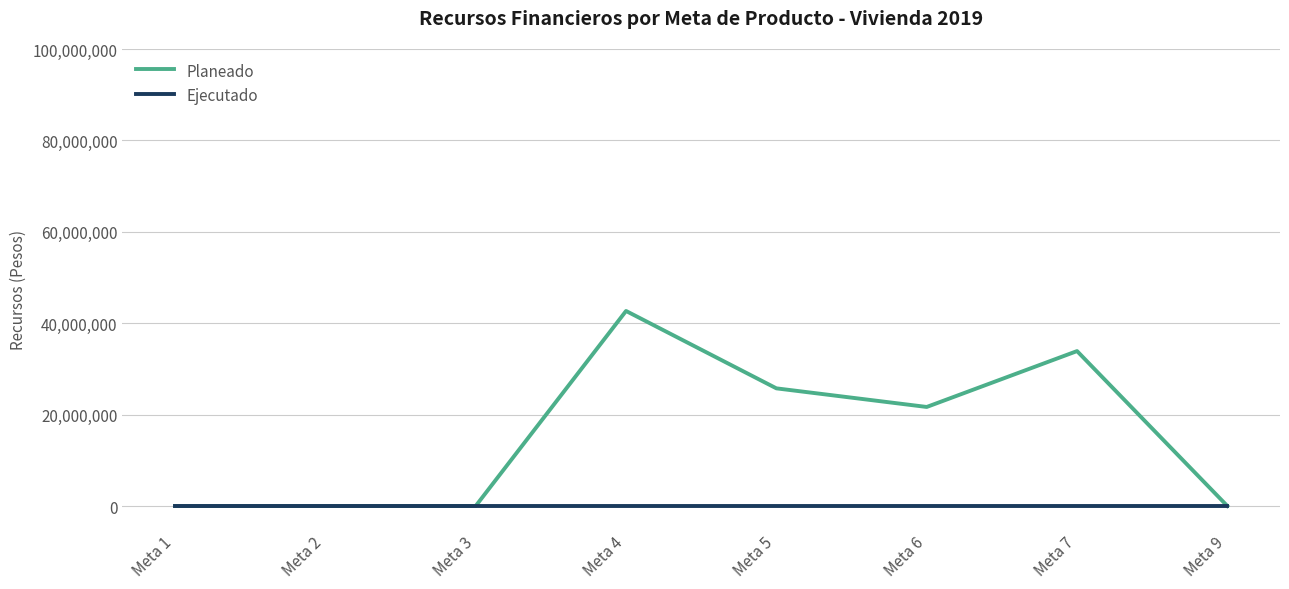

Which series has the largest range (max minus min)?

Planeado